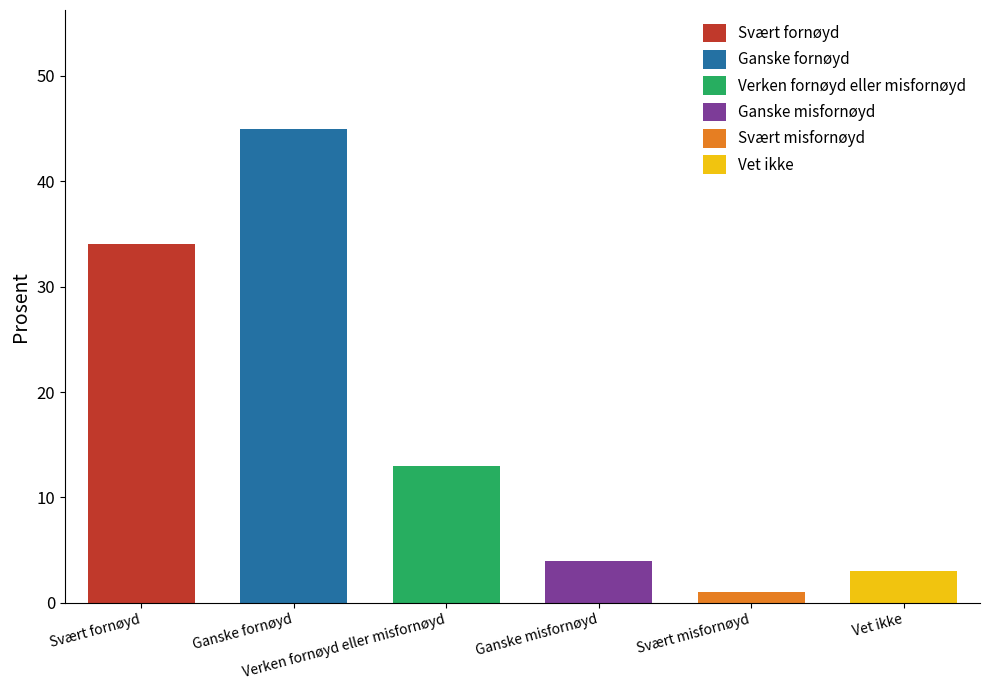

What position from the right is Verken fornøyd eller misfornøyd?

4